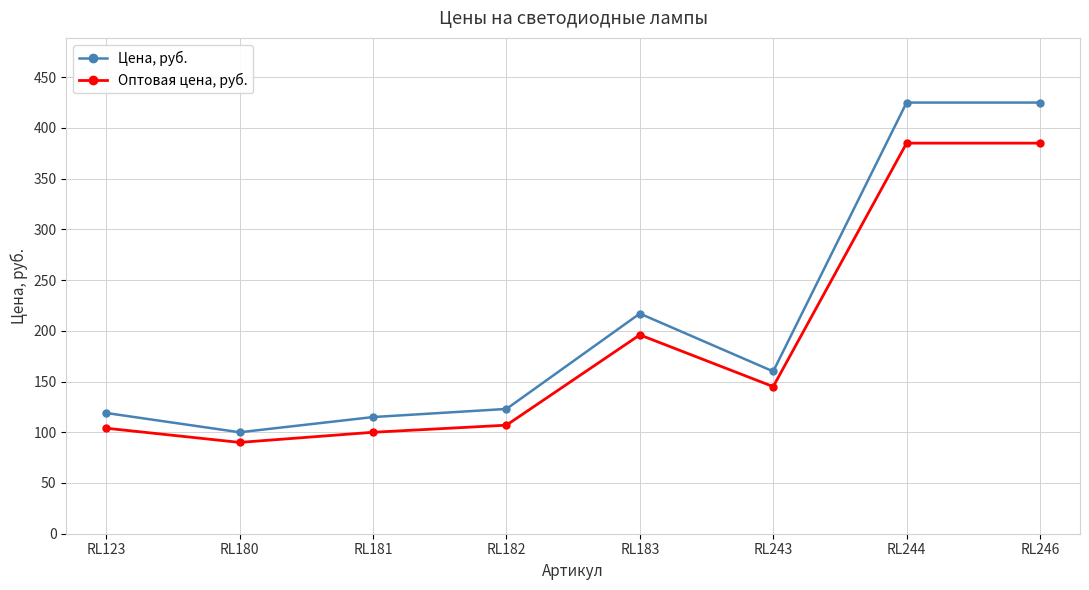

What are all the series names shown in the legend?

Цена, руб., Оптовая цена, руб.